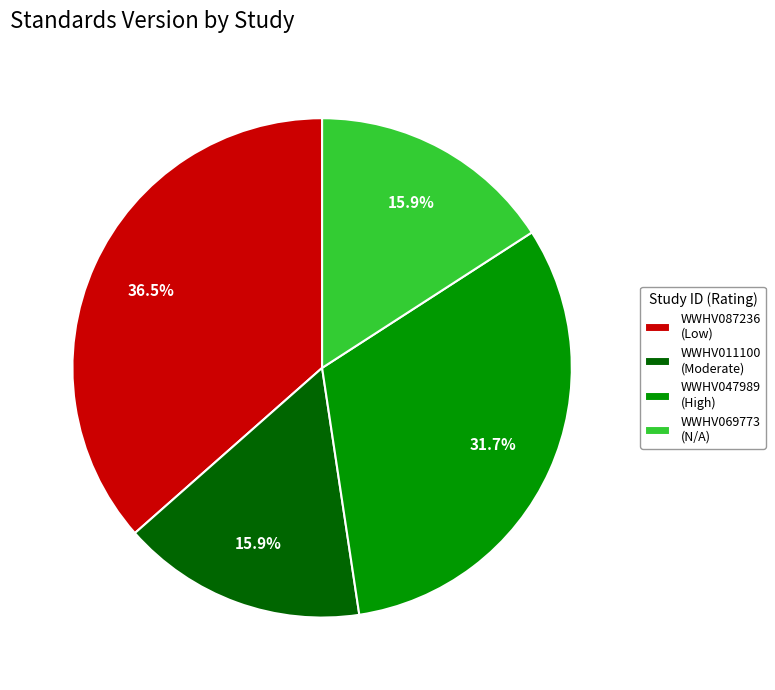

Is there any slice that represents more than half of the pie?

No